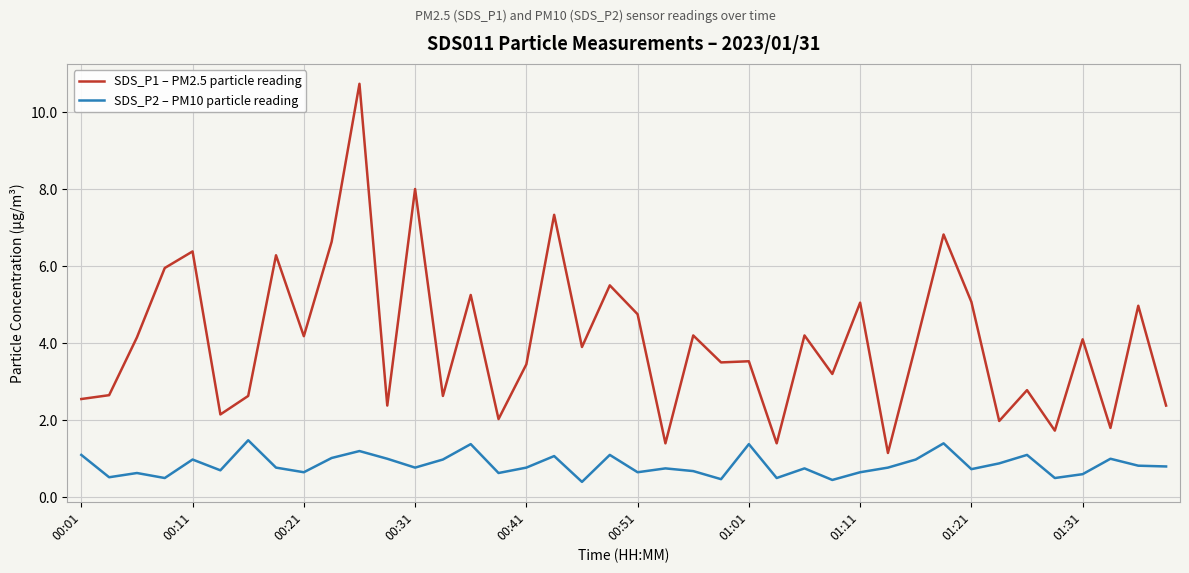

True or false: SDS_P2 – PM10 particle reading and SDS_P1 – PM2.5 particle reading cross at least once.

False